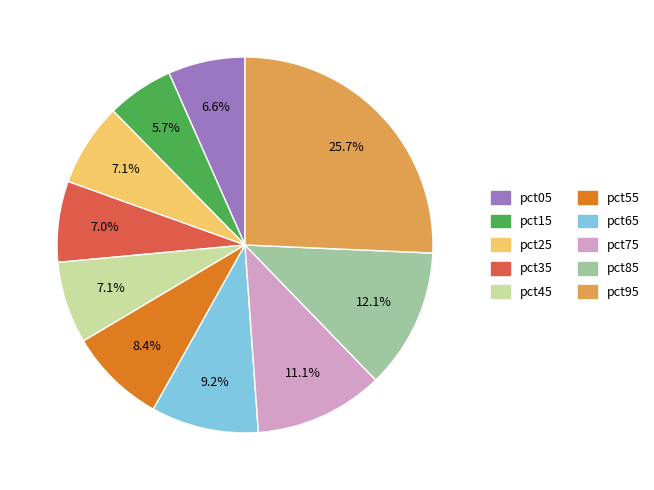

Does pct15 account for over 50% of the chart?

No